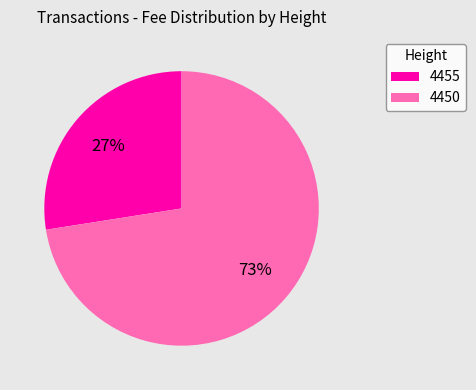

To the nearest percent, what is the average slice percentage?

50%